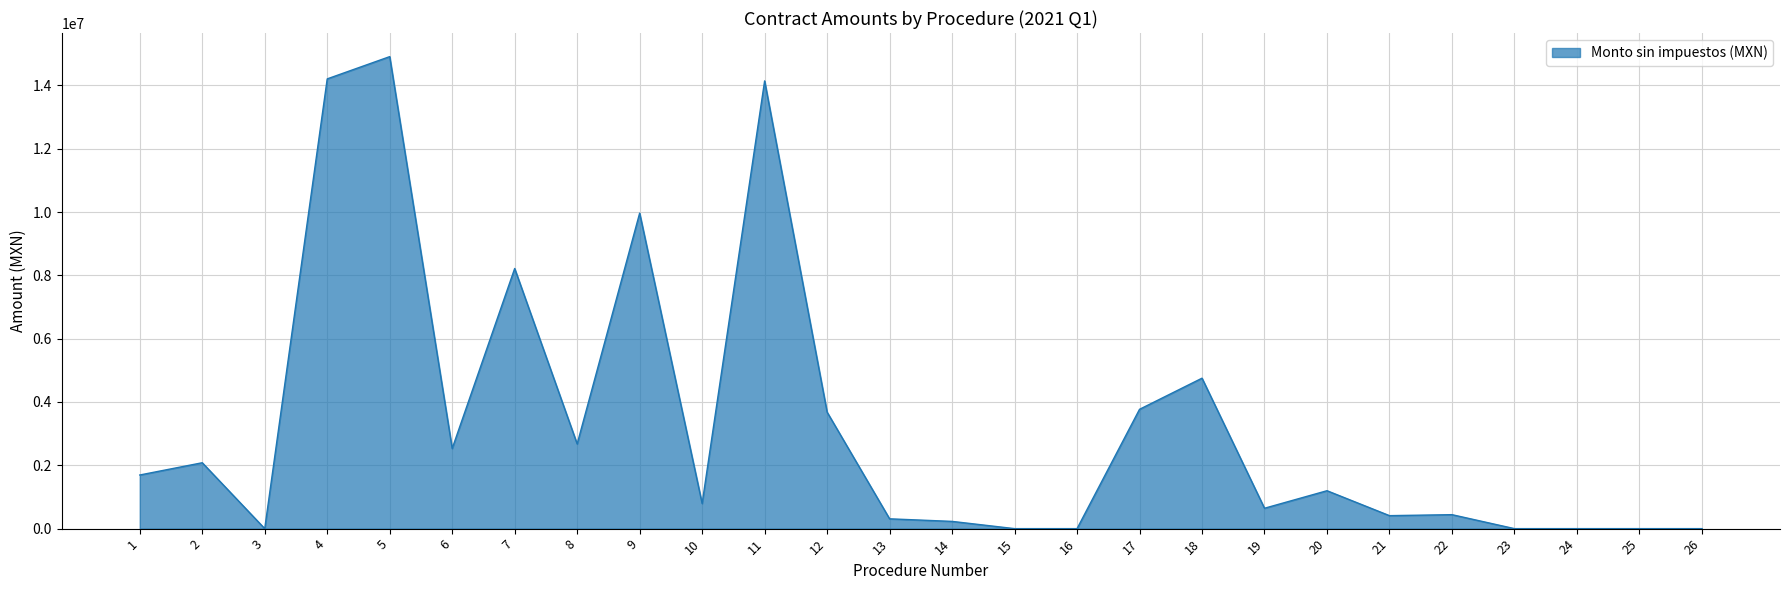

How many distinct data groups are displayed?

1